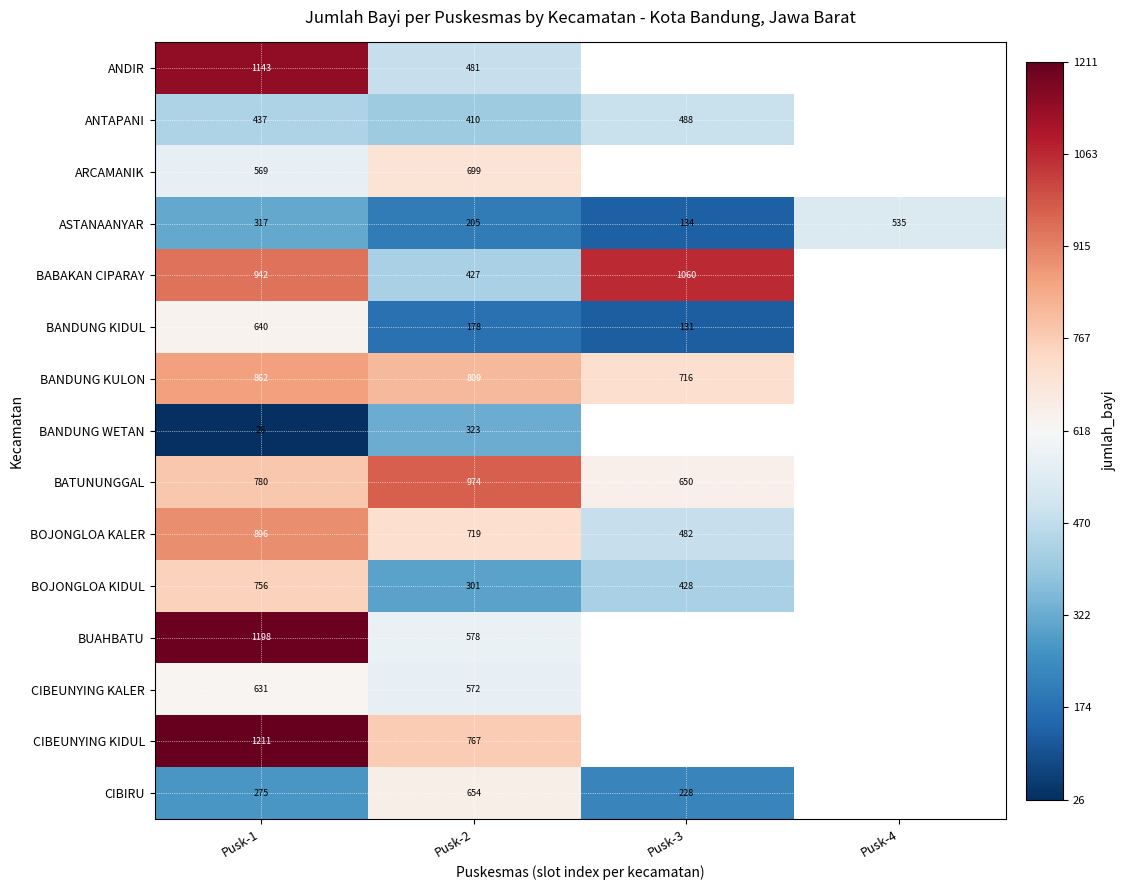

What is the total value across all series at Pusk-2?

8097